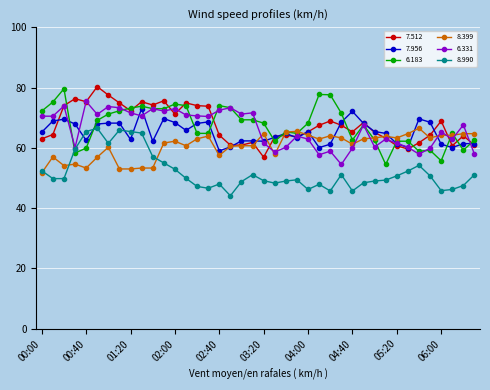

What is the value of the 6.183 point at the 8th from the left?

72.3